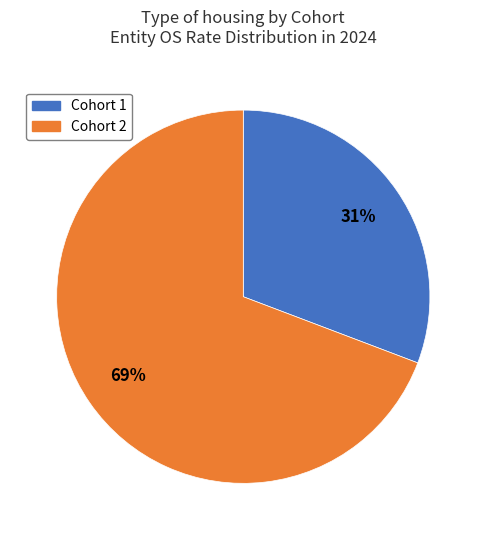

Between Cohort 1 and Cohort 2, which is larger?

Cohort 2